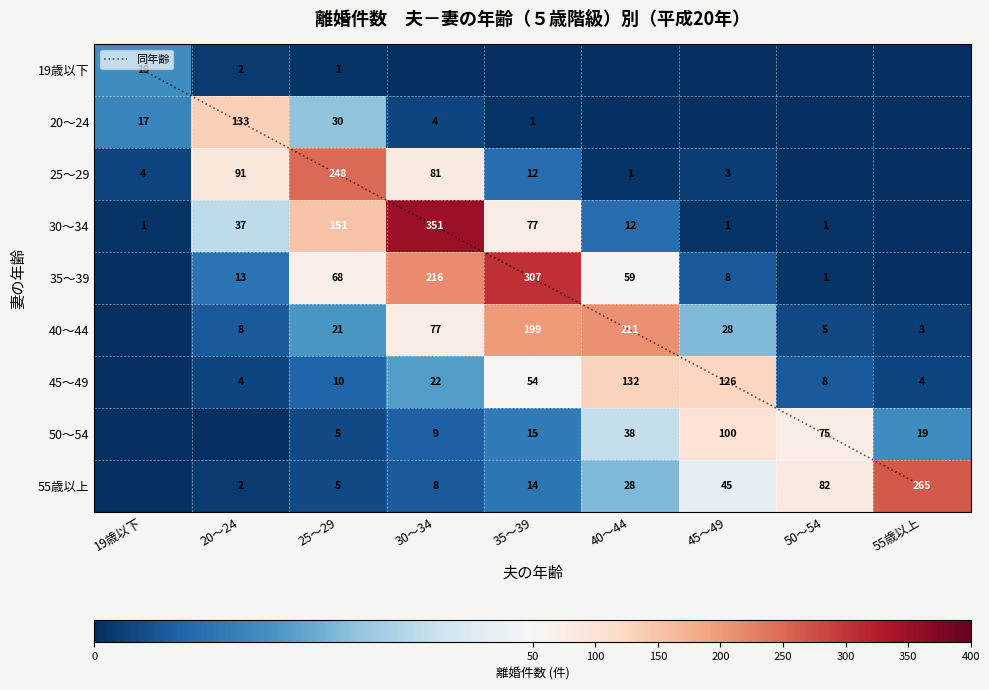

At which category is the sum across all series the highest?

30～34